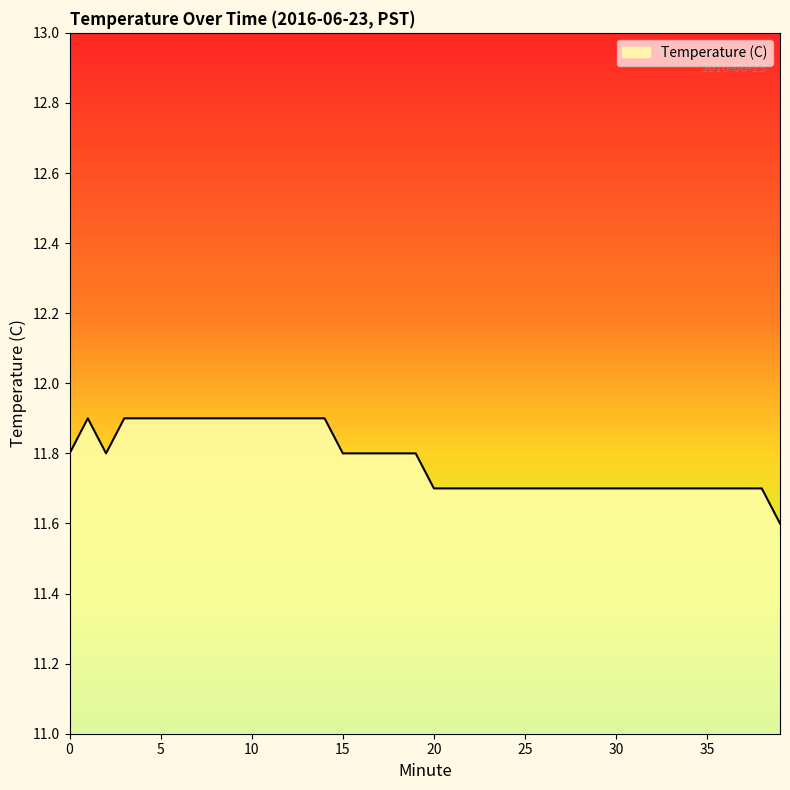

What is the greatest value displayed?

11.9